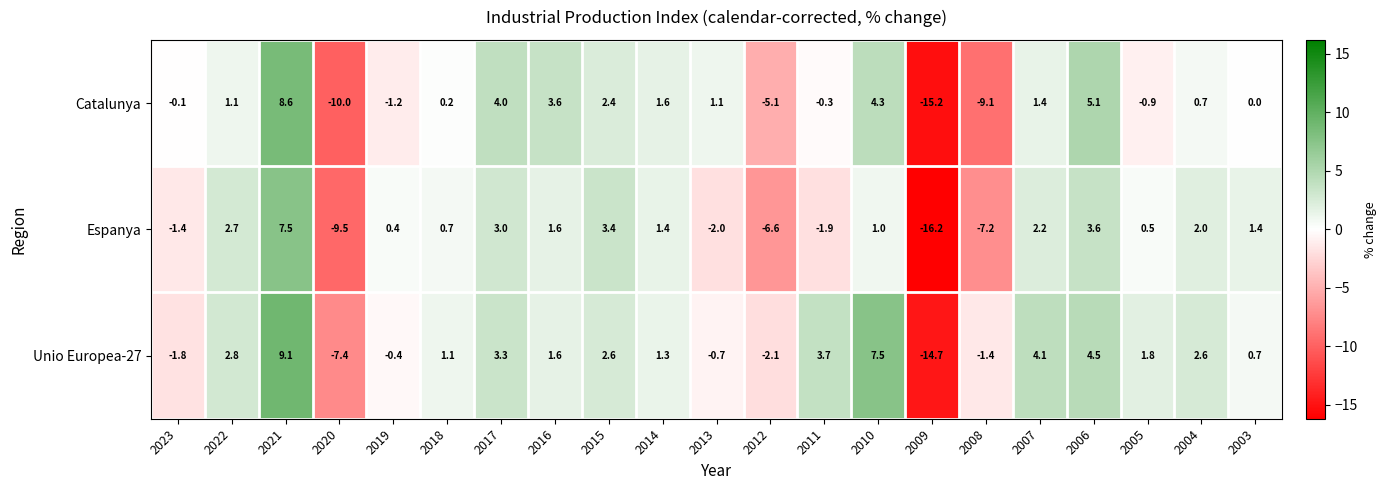

How many data points in Catalunya are less than 0?

8